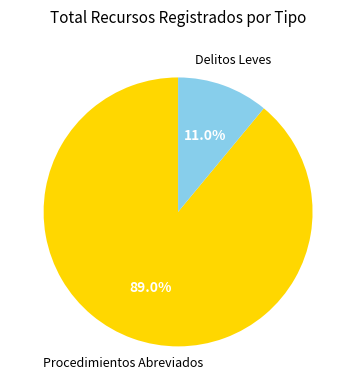

To the nearest percent, what is the difference between the largest and smallest slice percentages?

78%